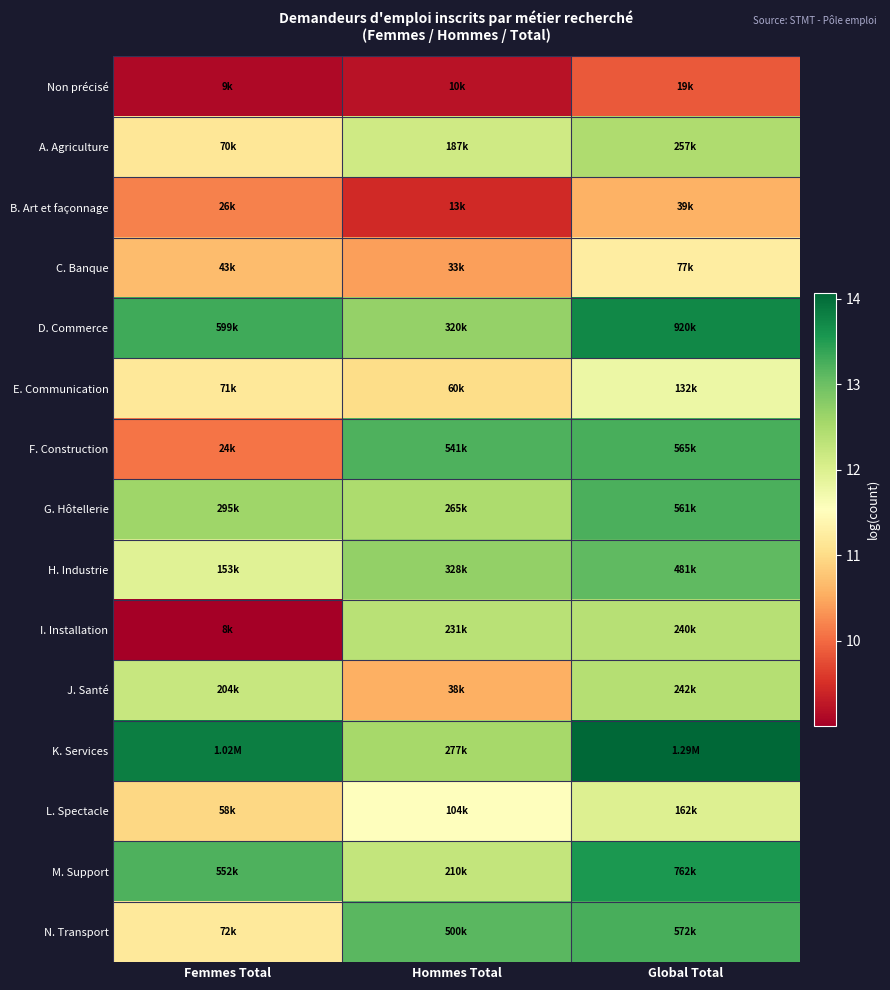

Reading left to right, what are all the values shown in this chart?

Non précisé: Femmes Total=9.1	Hommes Total=9.2	Global Total=9.9
A. Agriculture: Femmes Total=11.2	Hommes Total=12.1	Global Total=12.5
B. Art et façonnage: Femmes Total=10.2	Hommes Total=9.4	Global Total=10.6
C. Banque: Femmes Total=10.7	Hommes Total=10.4	Global Total=11.2
D. Commerce: Femmes Total=13.3	Hommes Total=12.7	Global Total=13.7
E. Communication: Femmes Total=11.2	Hommes Total=11.0	Global Total=11.8
F. Construction: Femmes Total=10.1	Hommes Total=13.2	Global Total=13.2
G. Hôtellerie: Femmes Total=12.6	Hommes Total=12.5	Global Total=13.2
H. Industrie: Femmes Total=11.9	Hommes Total=12.7	Global Total=13.1
I. Installation: Femmes Total=9.0	Hommes Total=12.4	Global Total=12.4
J. Santé: Femmes Total=12.2	Hommes Total=10.6	Global Total=12.4
K. Services: Femmes Total=13.8	Hommes Total=12.5	Global Total=14.1
L. Spectacle: Femmes Total=11.0	Hommes Total=11.6	Global Total=12.0
M. Support: Femmes Total=13.2	Hommes Total=12.3	Global Total=13.5
N. Transport: Femmes Total=11.2	Hommes Total=13.1	Global Total=13.3